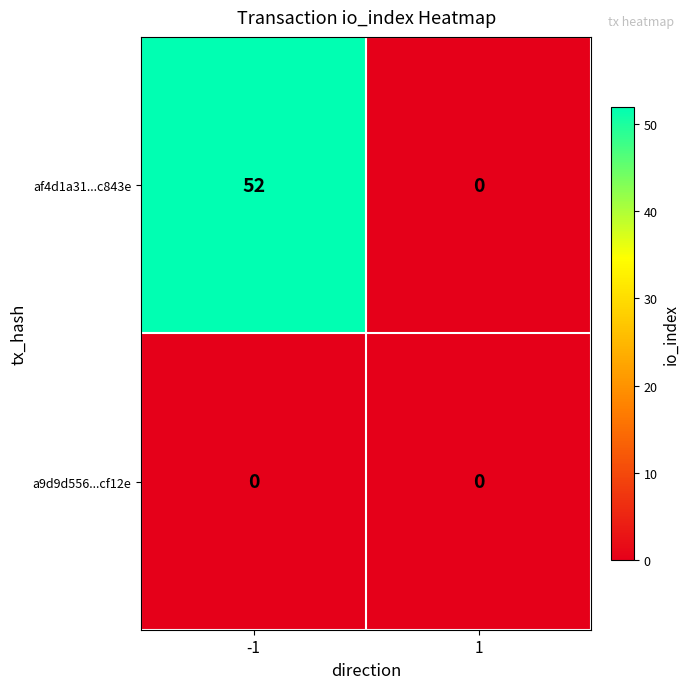

What is the sum of all af4d1a31...c843e values?

52